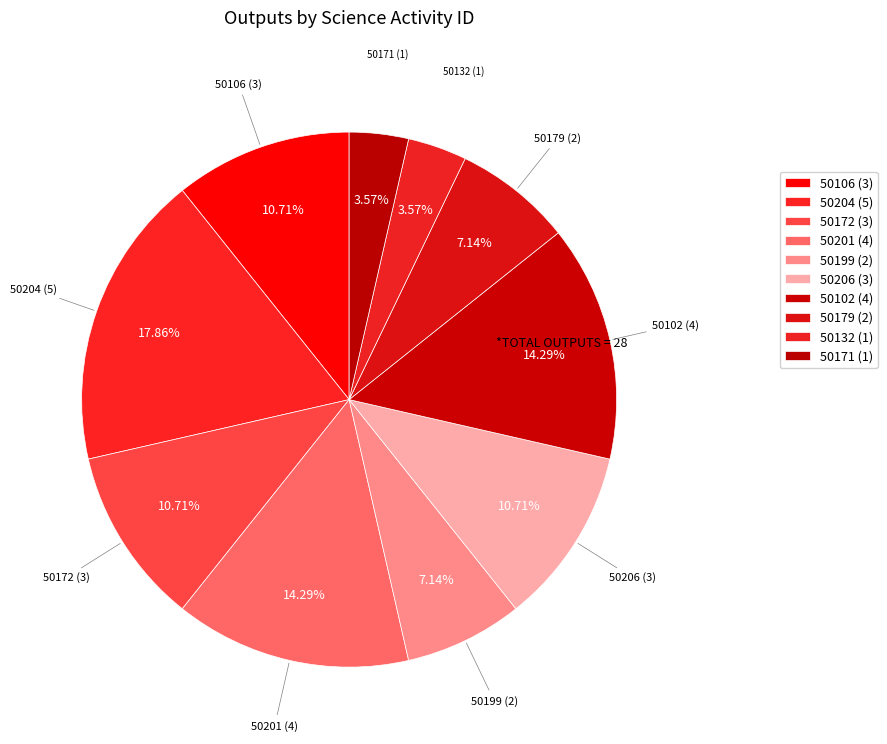

Does any single category account for the majority?

No